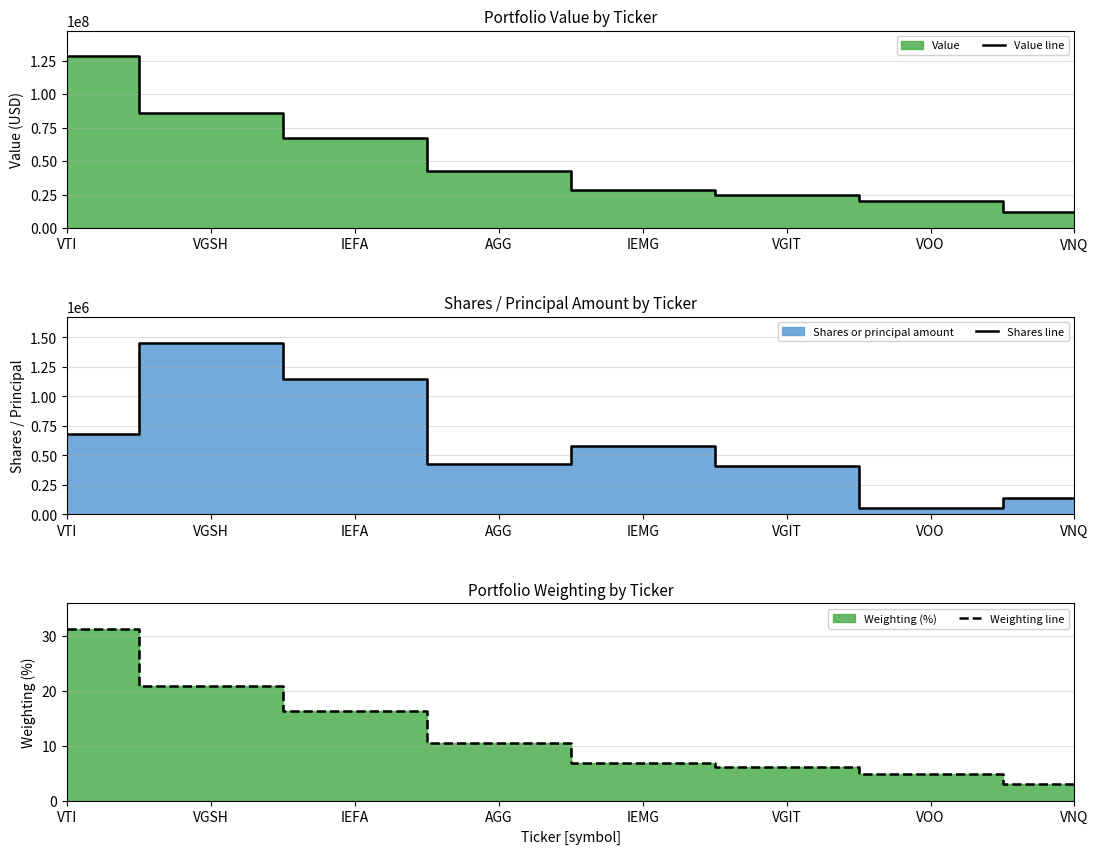

What is the total value across all series at IEMG?

29030933.9